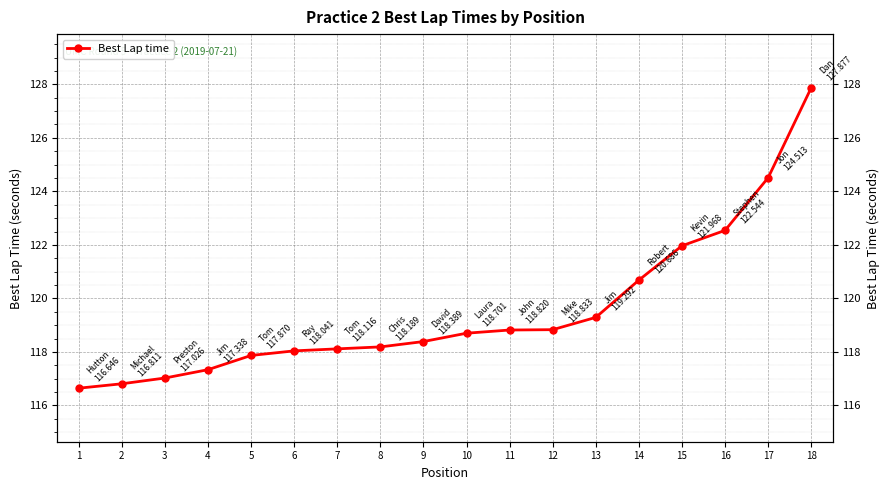

What is the value of the 14th point from the left?

120.7